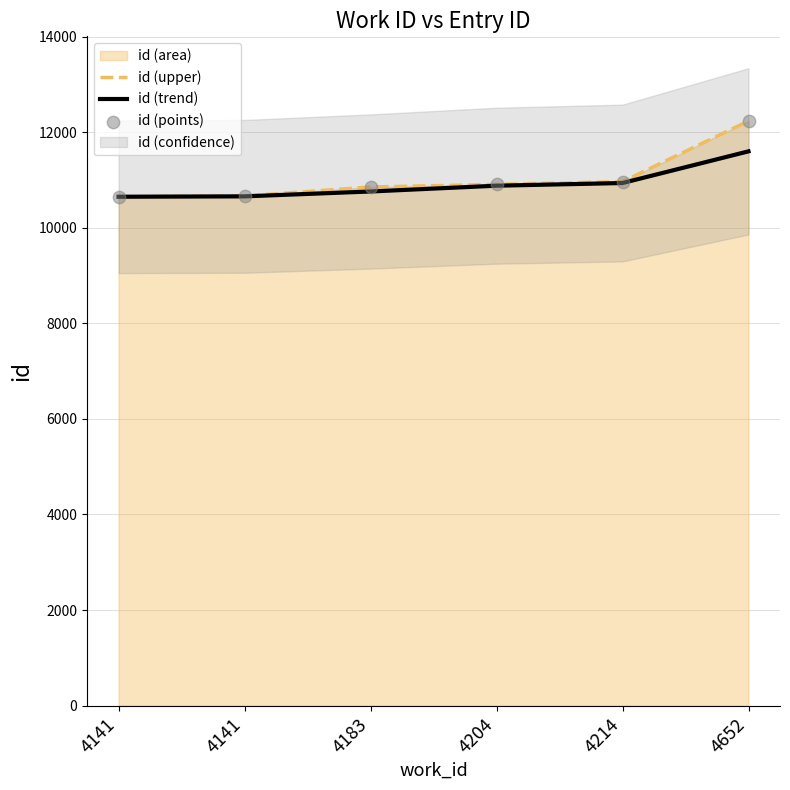

At which category is the sum across all series the highest?

4652